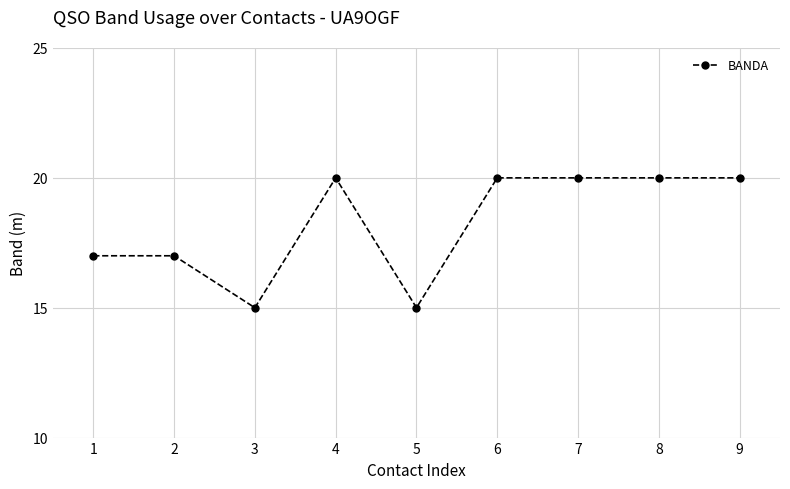

Is this an area chart (filled region under the line)?

No